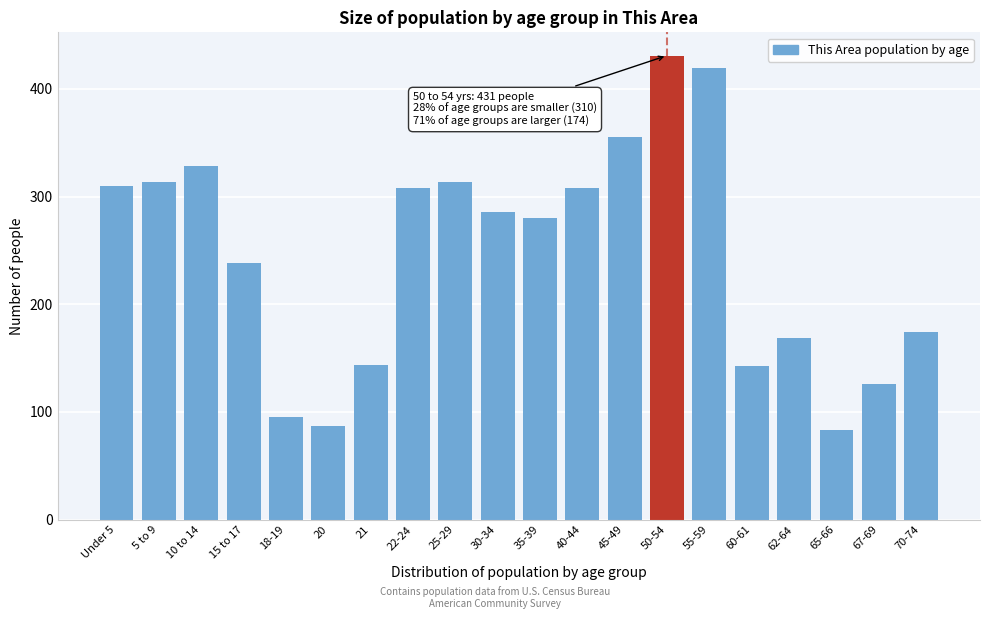

Which has a higher value, 20 or 62-64?

62-64